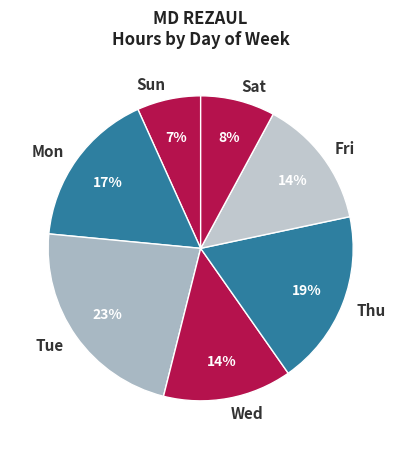

To the nearest percent, what portion does Sun represent?

7%